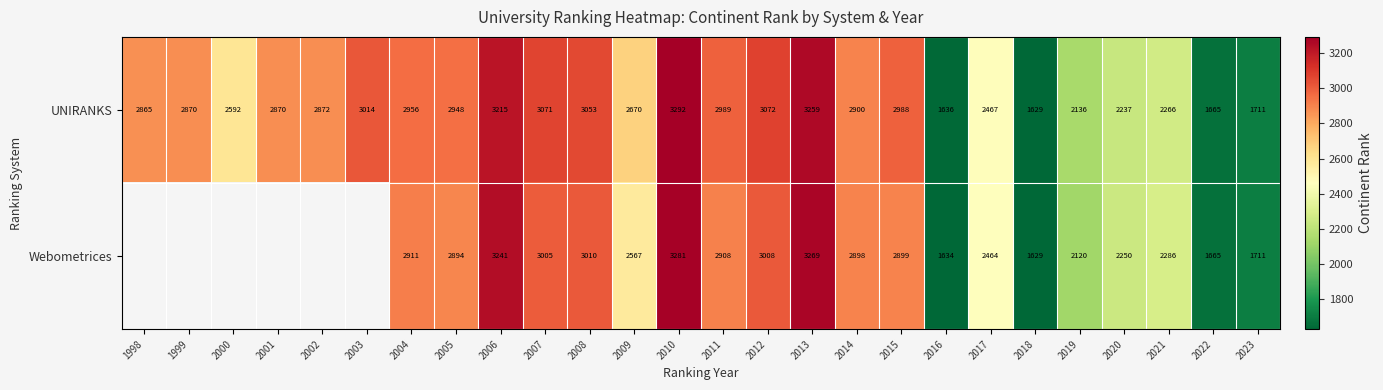

Which series changed the most between 2008 and 2013?

Webometrices